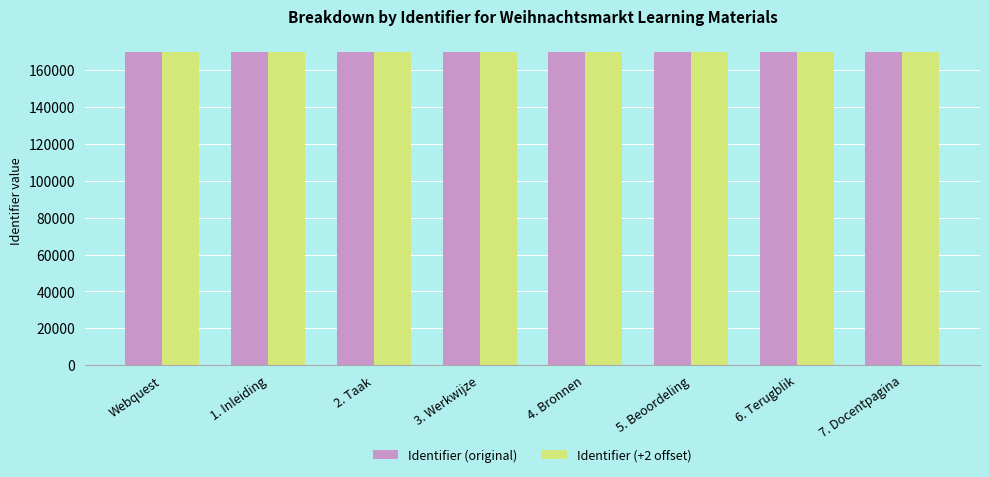

What position from the left is 7. Docentpagina?

8